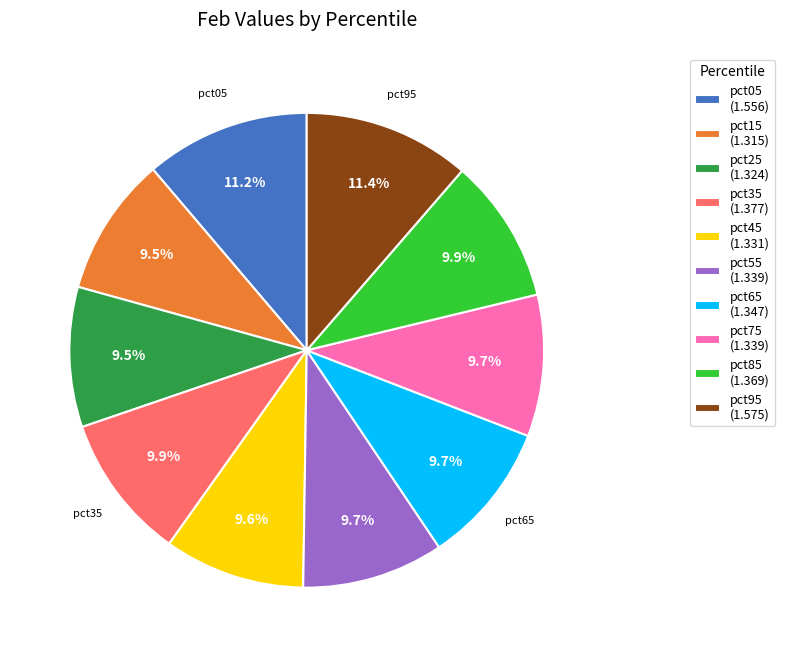

Combined, do pct55 (1.339) and pct45 (1.331) account for over 50%?

No